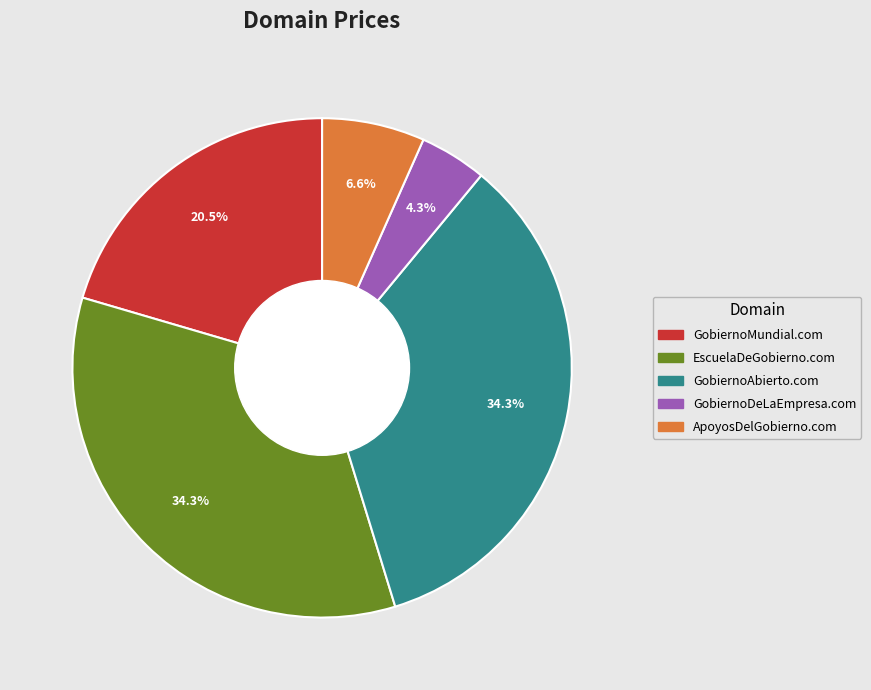

Approximately how many times larger is the value at ApoyosDelGobierno.com compared to GobiernoMundial.com?

0.3